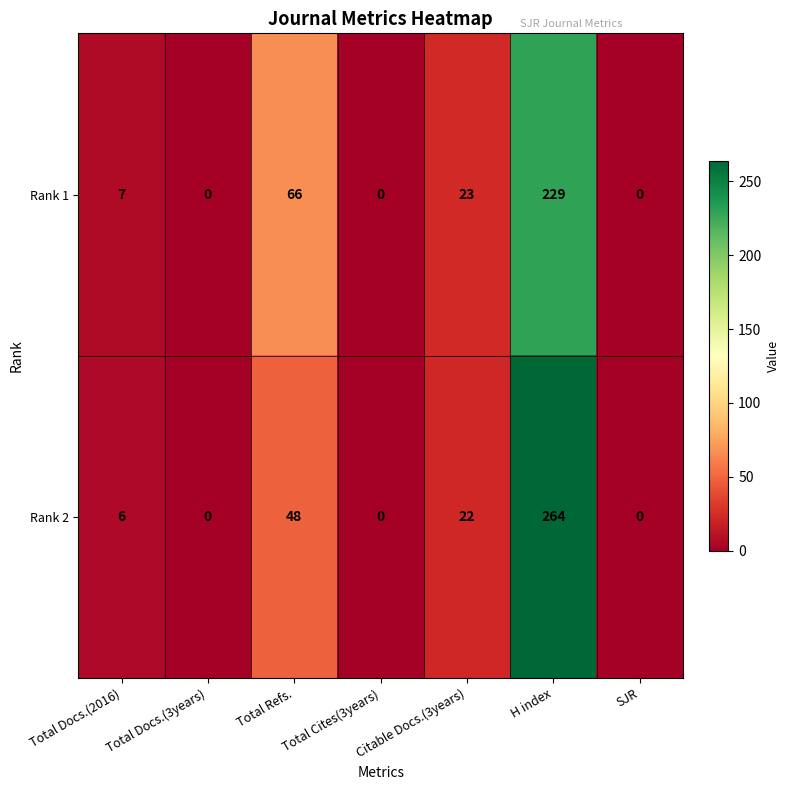

What is the average value of the Rank 2 series?

49